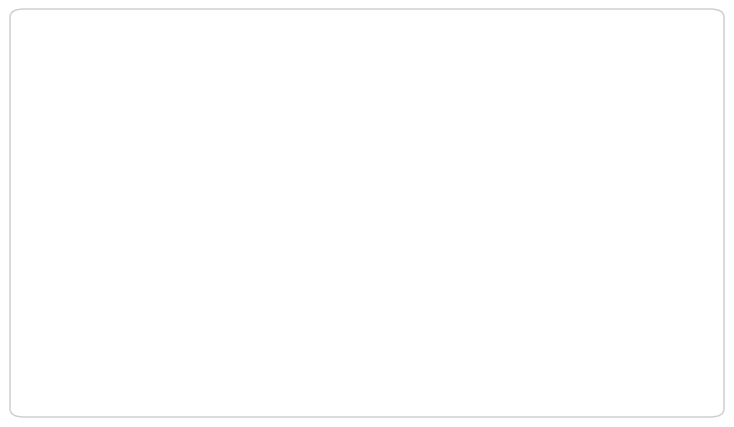

Is there any slice that represents more than half of the pie?

No